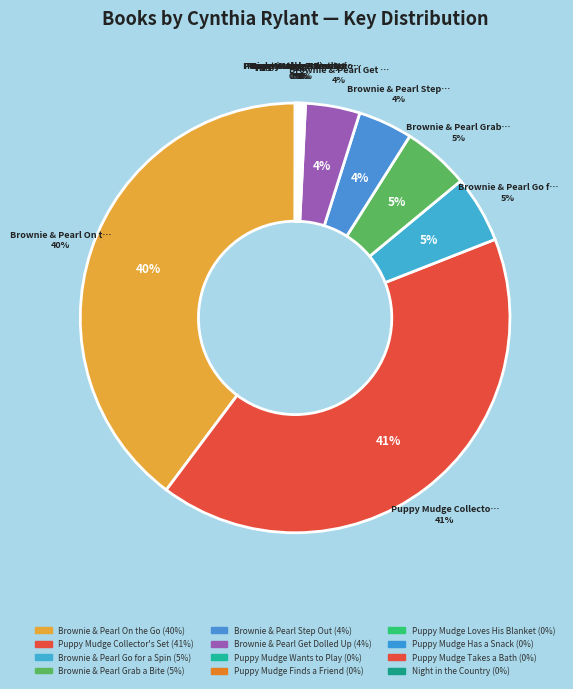

What is the ratio of the value at Brownie & Pearl Go for a Spin to the value at Puppy Mudge Collector's Set?

0.1